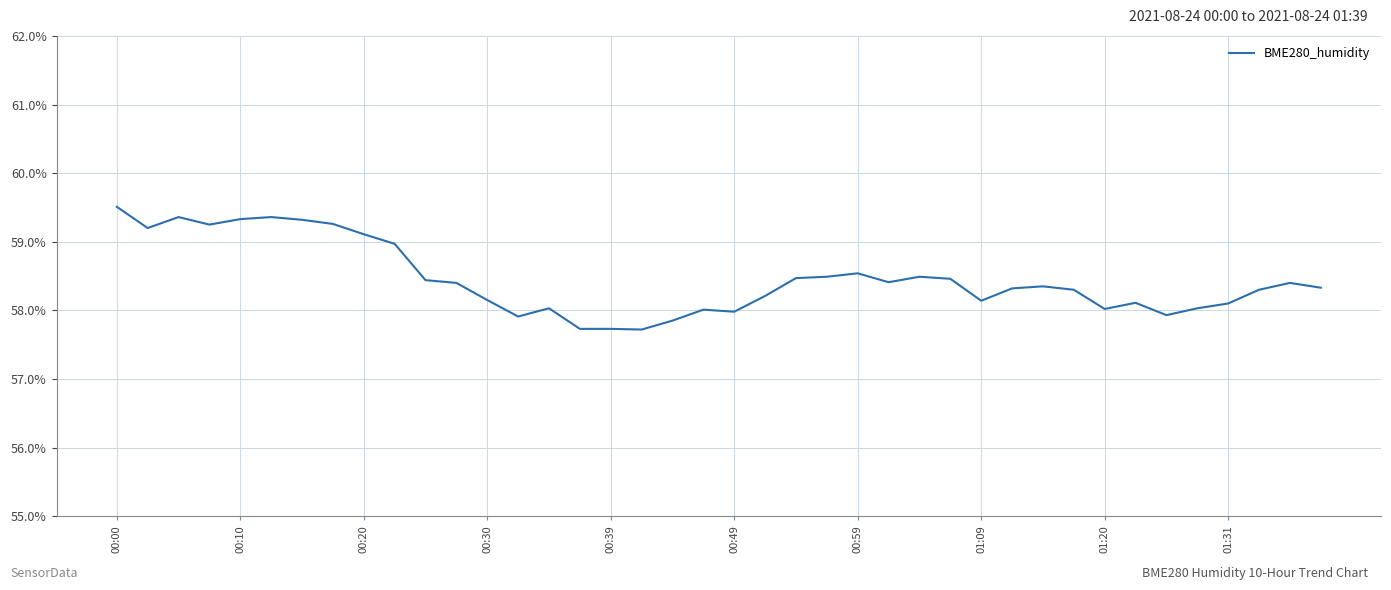

What is the minimum value shown in the chart?

57.7